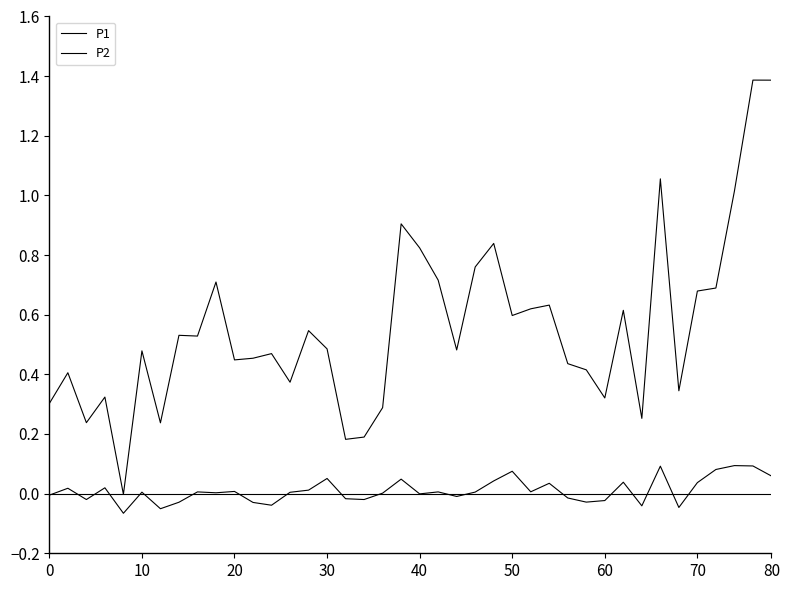

Does the chart display data point markers on the line(s)?

No